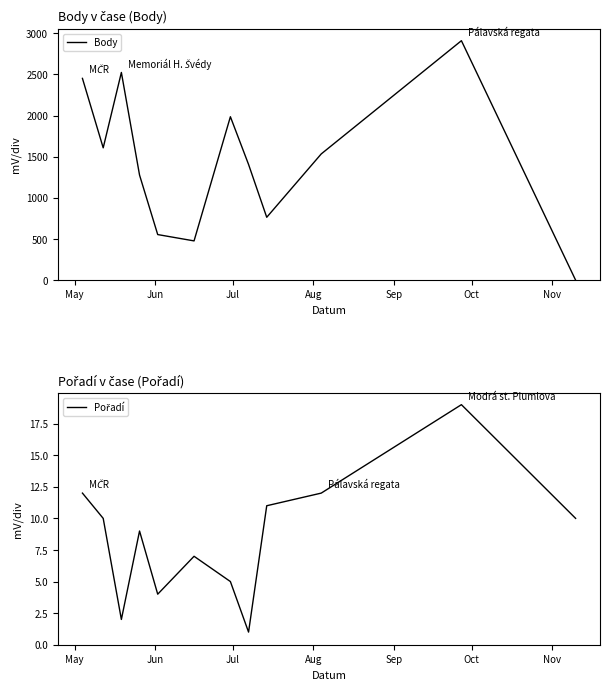

Rank the series by their average value, from highest to lowest.

Body, Pořadí